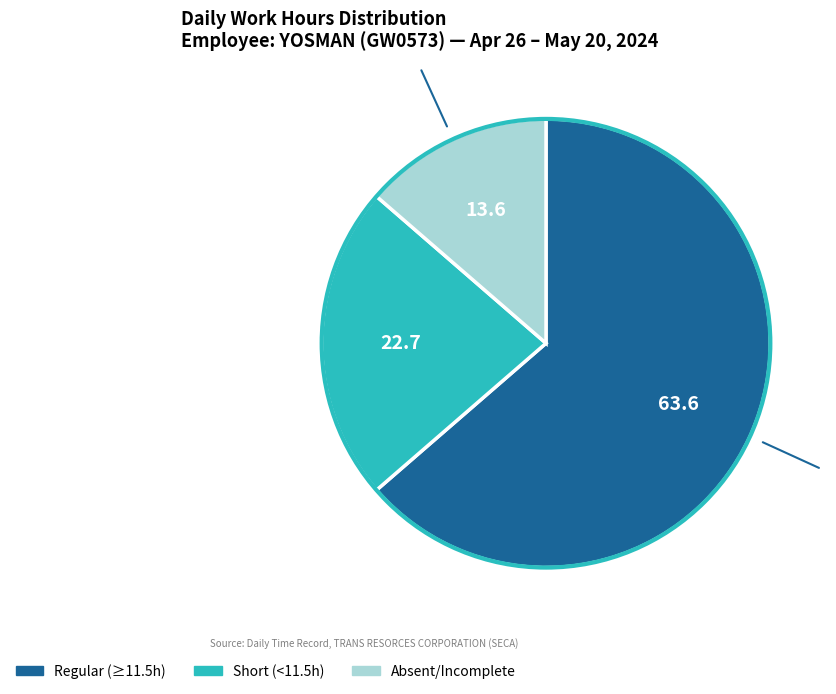

Count the number of slices in the pie.

3